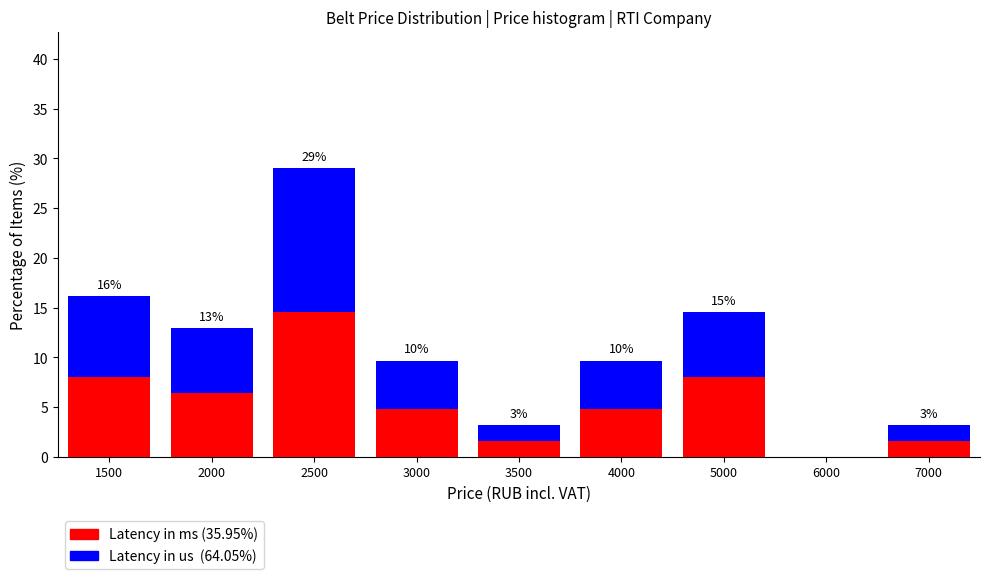

Reading left to right, what are the values for Latency in ms (35.95%)?

1500=8.1	2000=6.5	2500=14.5	3000=4.8	3500=1.6	4000=4.8	5000=8.1	6000=0.0	7000=1.6